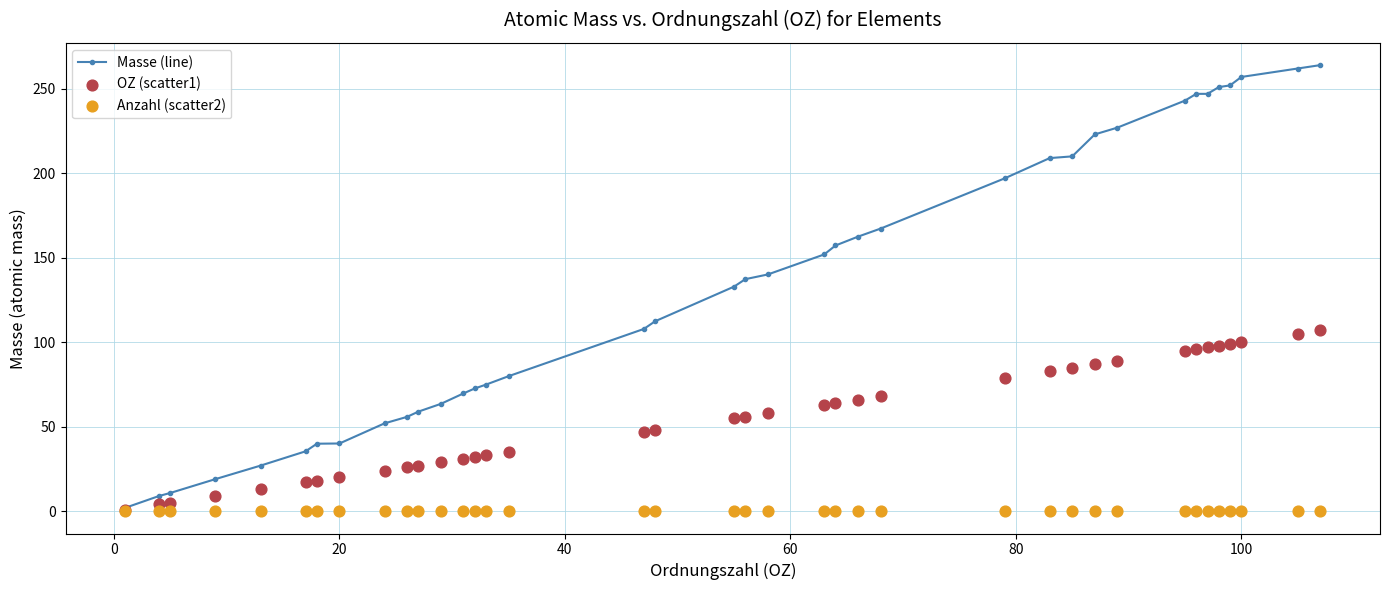

Which series reaches the maximum Y coordinate?

Masse (line)